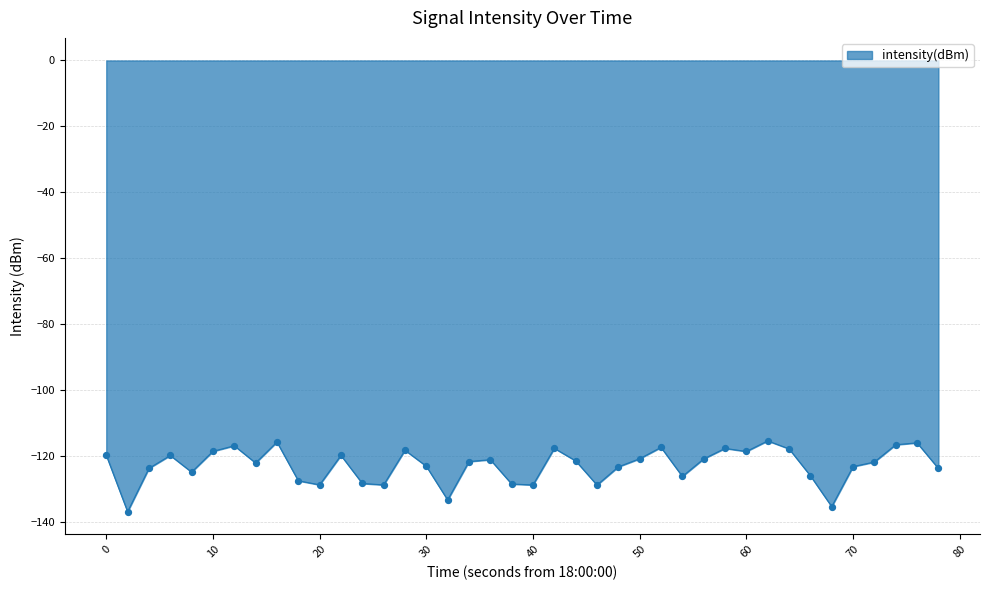

What is the maximum value shown in the chart?

-115.5